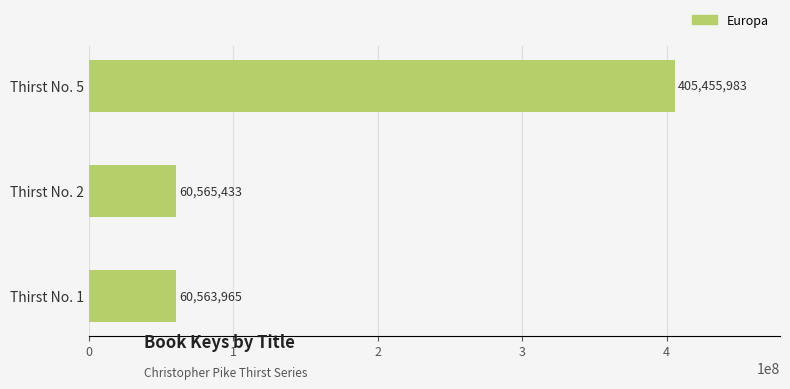

At which category does the chart reach its minimum across all series?

Thirst No. 1